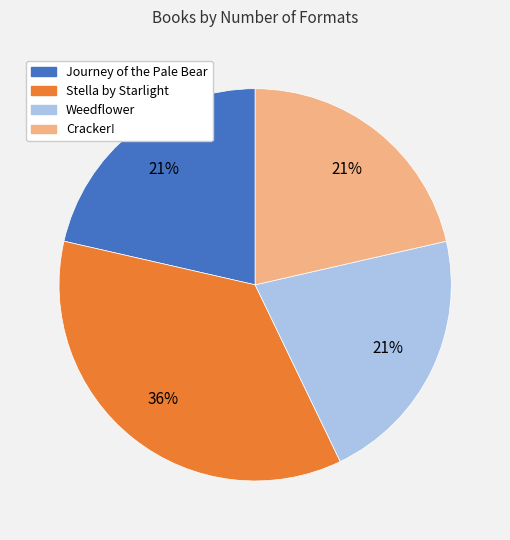

Is it true that Stella by Starlight is 50% of the pie?

False